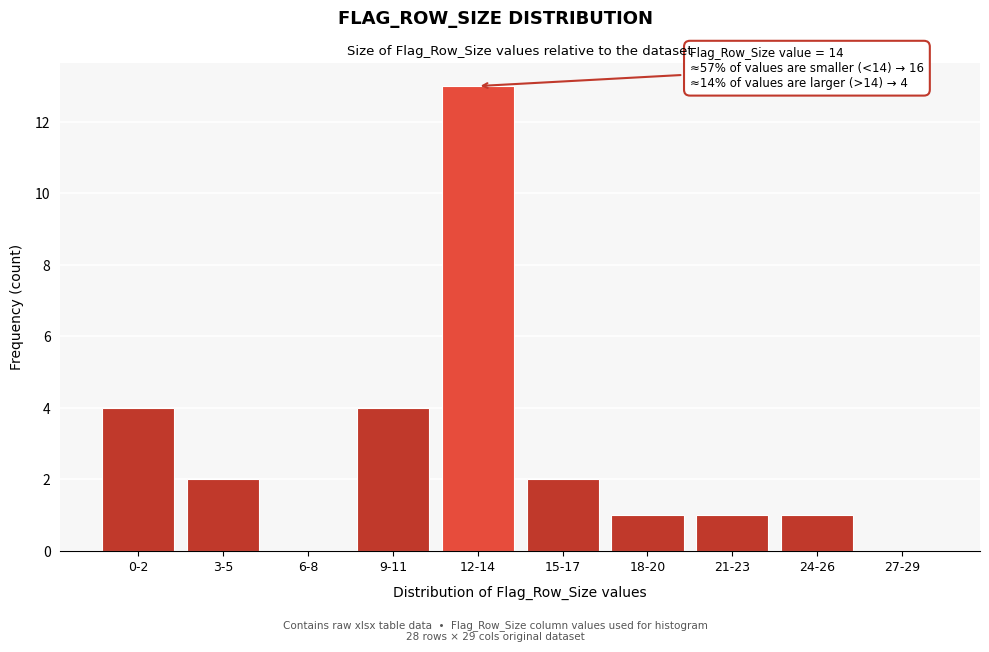

Reading left to right, list all the values displayed in this chart.

0-2=4	3-5=2	6-8=0	9-11=4	12-14=13	15-17=2	18-20=1	21-23=1	24-26=1	27-29=0